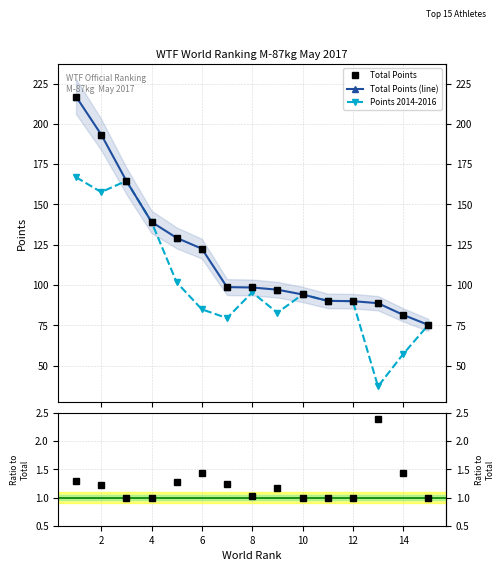

Is it true that Ratio equals 1.7 at 14?

False